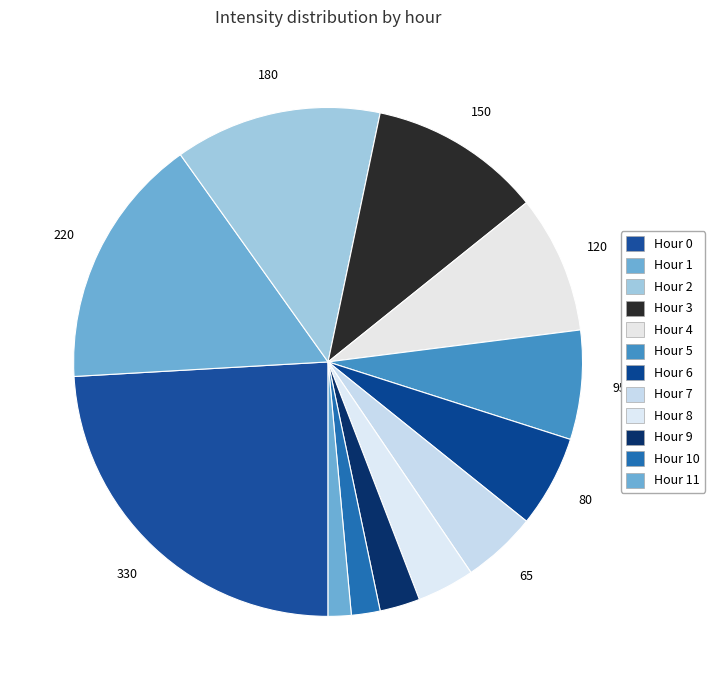

Is there any slice that represents more than half of the pie?

No